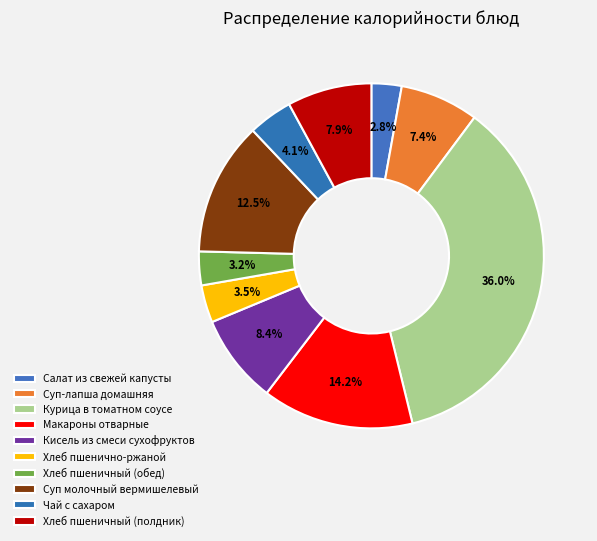

How many slices are in this pie chart?

10